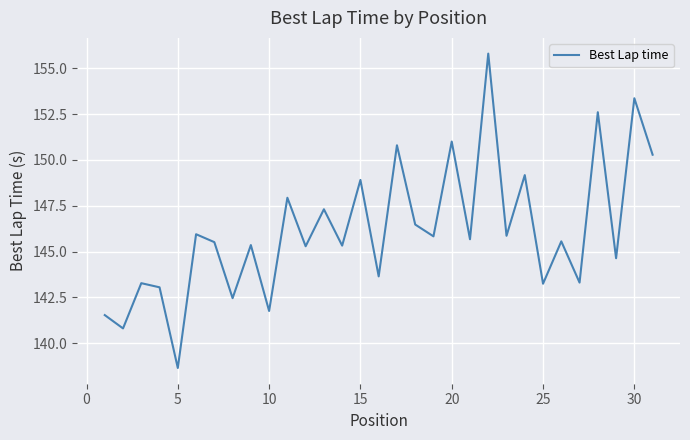

What is the maximum value shown in the chart?

155.8